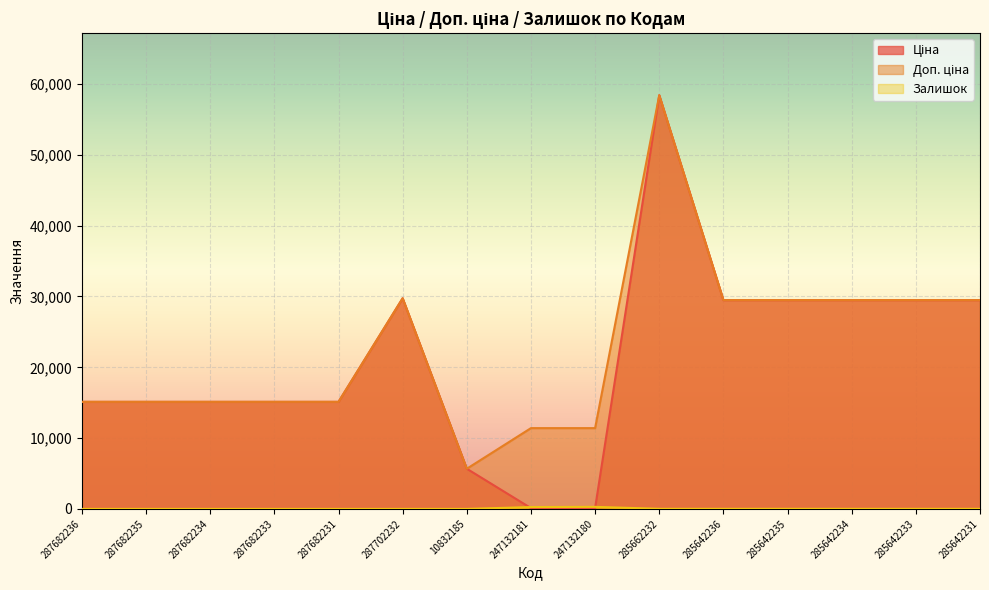

What is the value of the Доп. ціна point at the 4th from the left?

15120.0